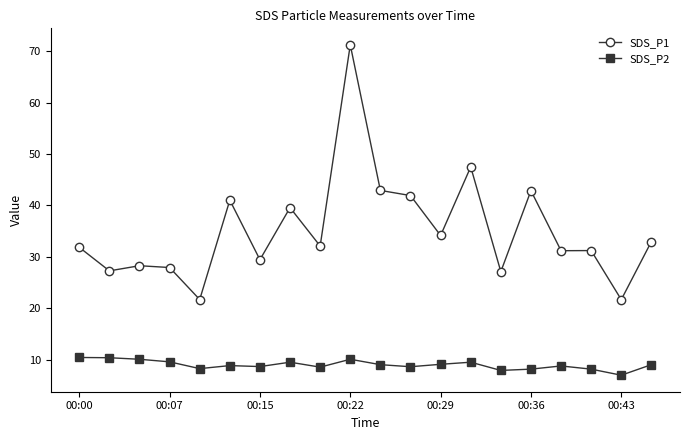

In SDS_P1, how many points are lower than both neighbors (excluding endpoints)?

8